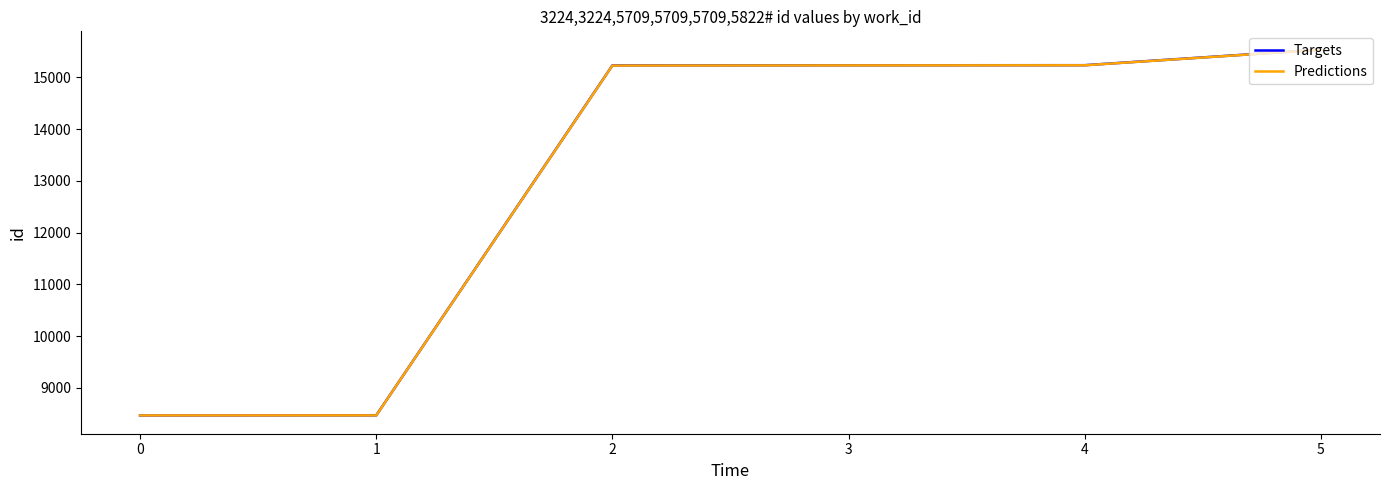

What is the maximum value shown in the chart?

15538